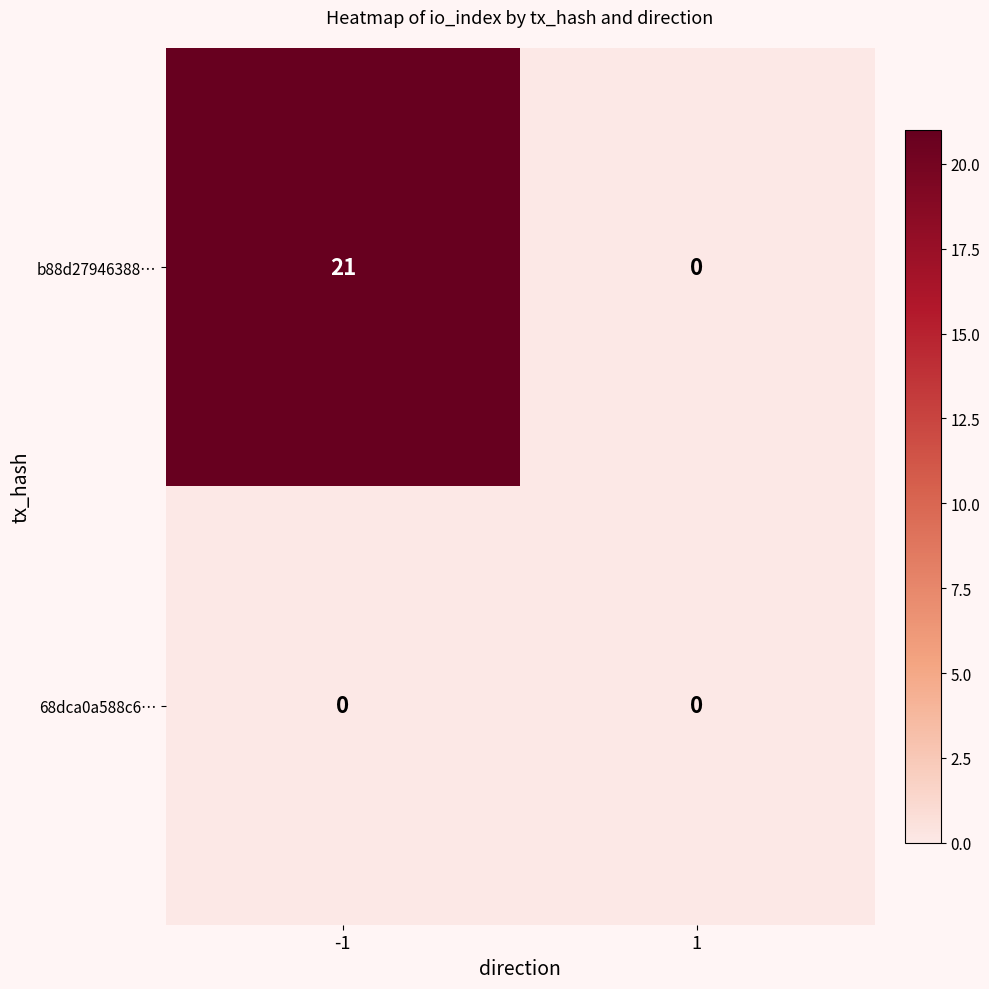

At which category is the sum across all series the highest?

-1